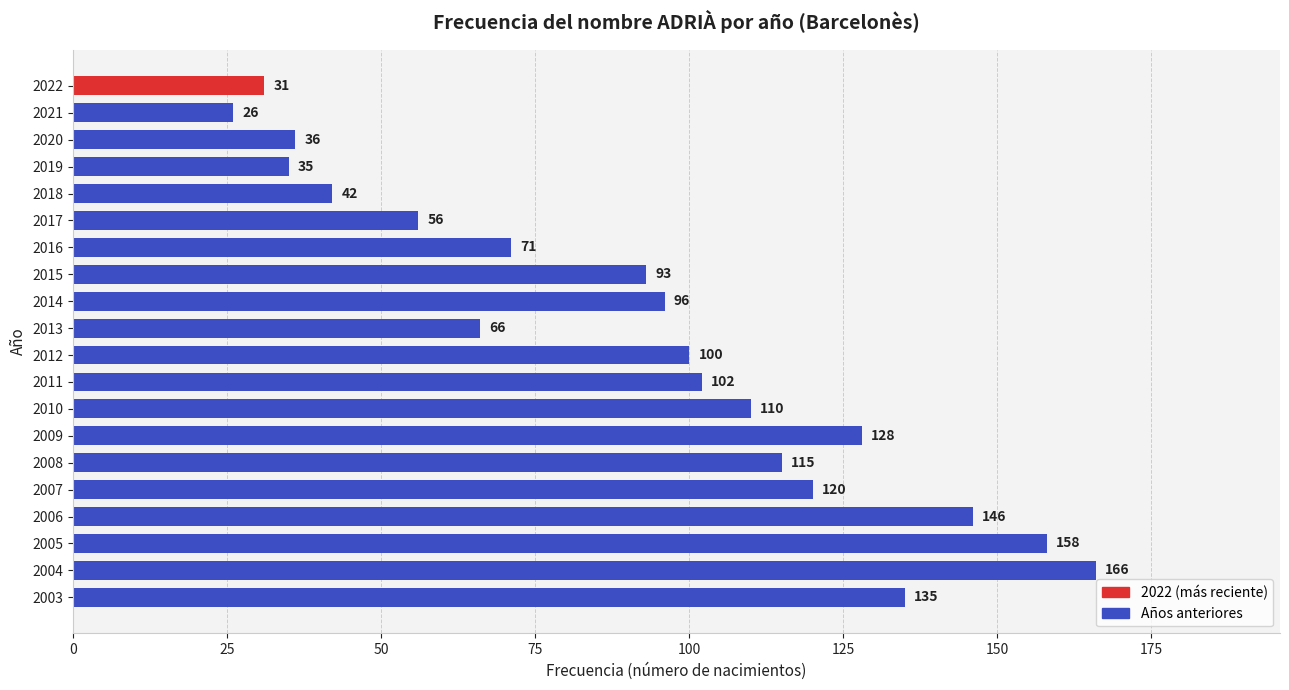

What is the sum of all values?

1832